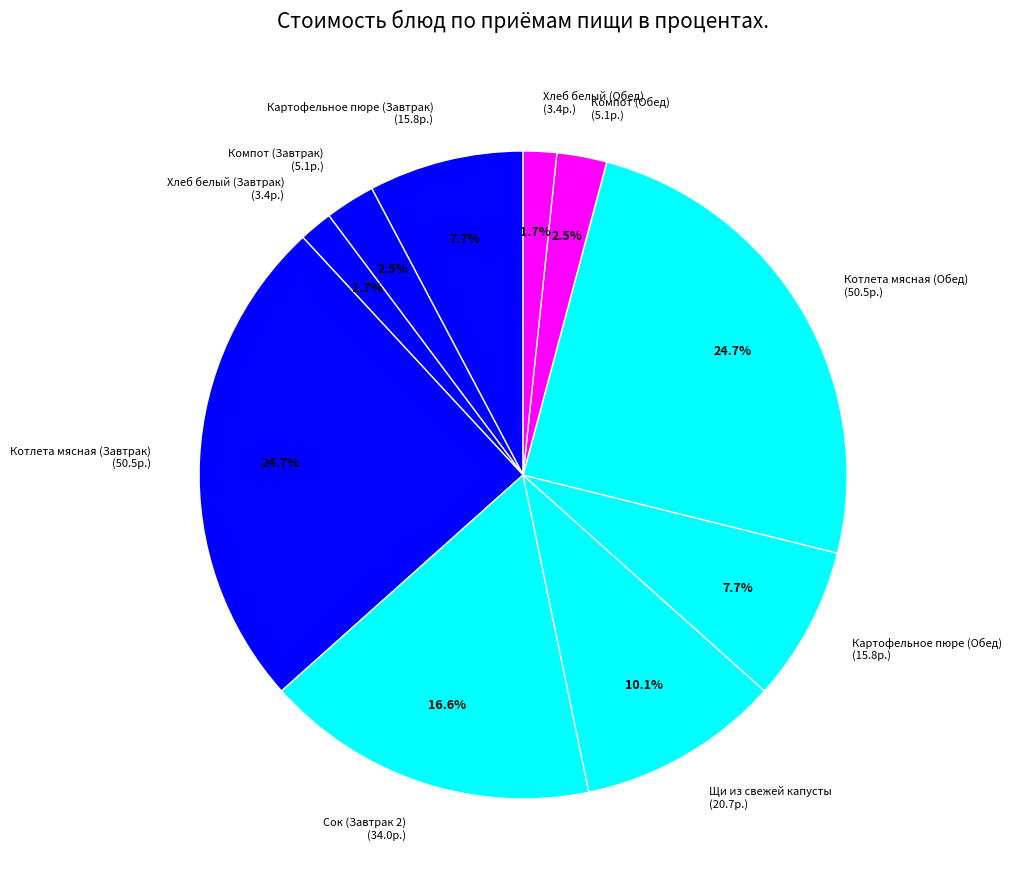

Is there a majority slice in this chart?

No